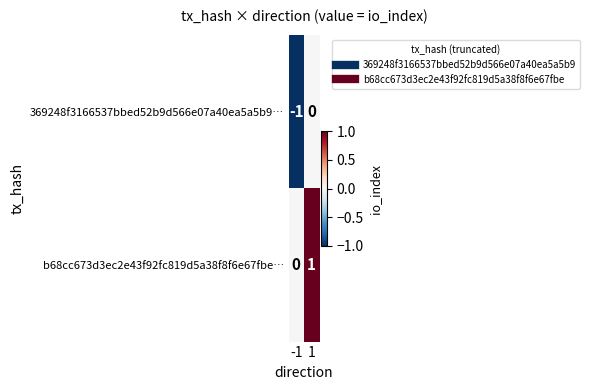

What is the difference between the highest and lowest values at -1?

1